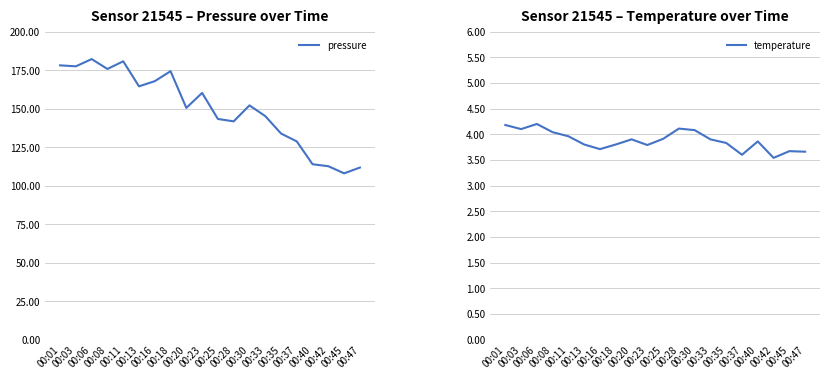

True or false: temperature and pressure intersect in this chart.

False